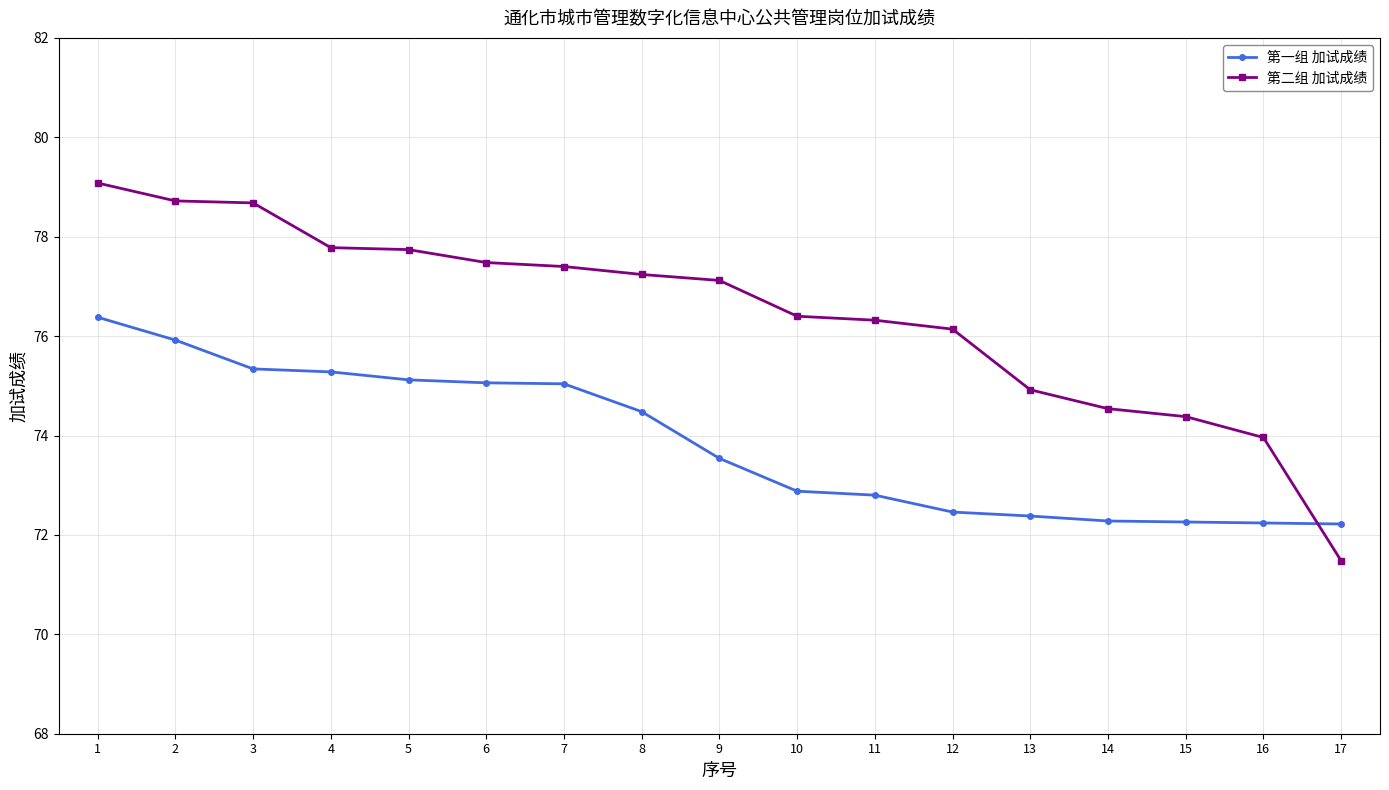

What is the value of the 第一组 加试成绩 point at the 7th from the left?

75.0